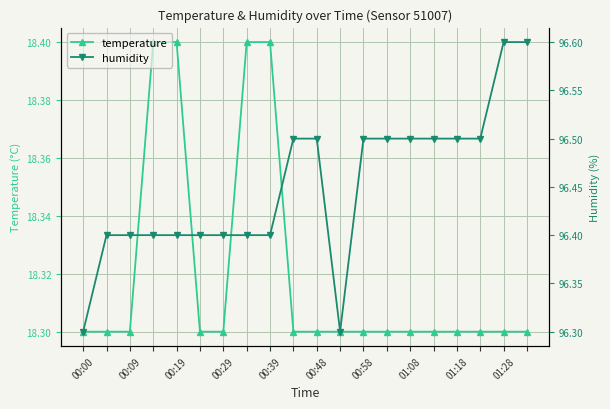

Does the chart have visible grid lines?

Yes